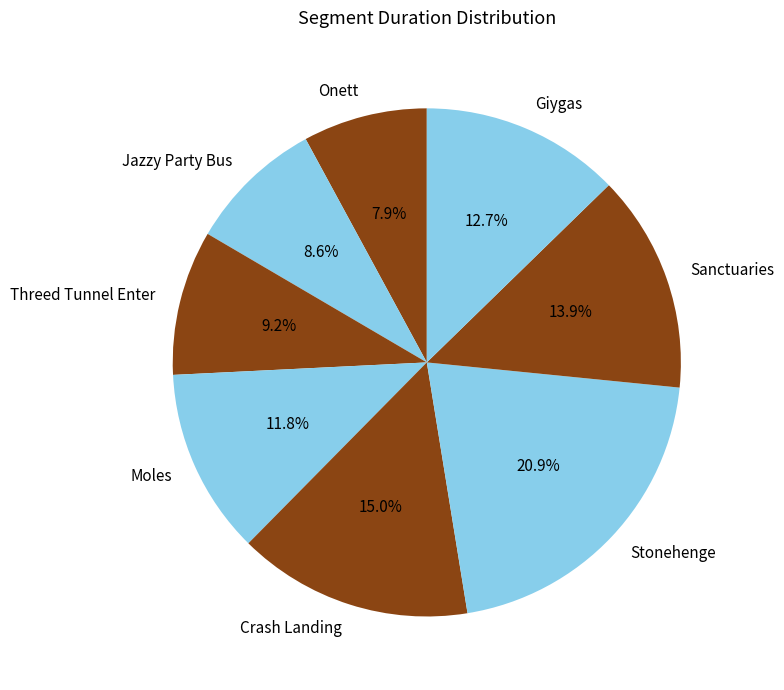

The Moles slice represents 12% of the pie. True or false?

True